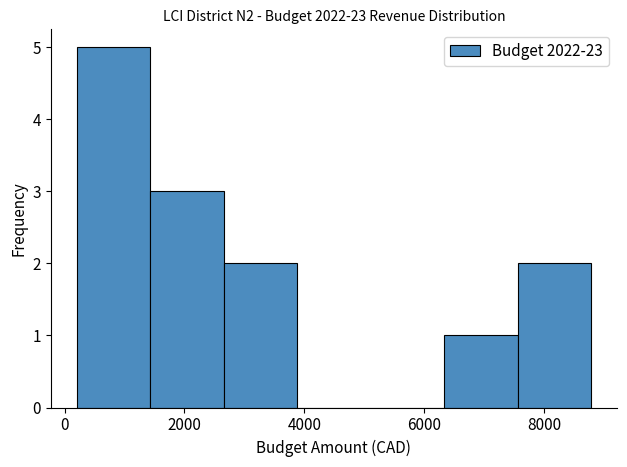

How tall is the bar that spans 200 to 1400 on the x-axis? Neither the bar edges nor the heights are printed on the chart, so give them approximately, as read against the axes.

5